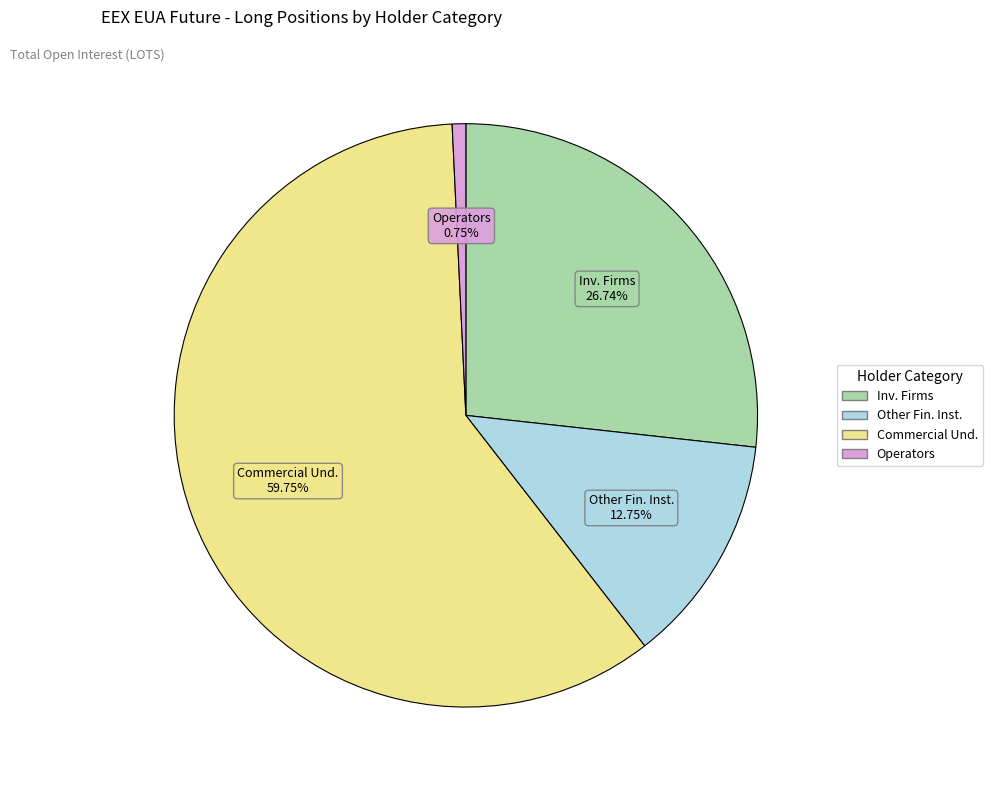

Is there a majority slice in this chart?

Yes